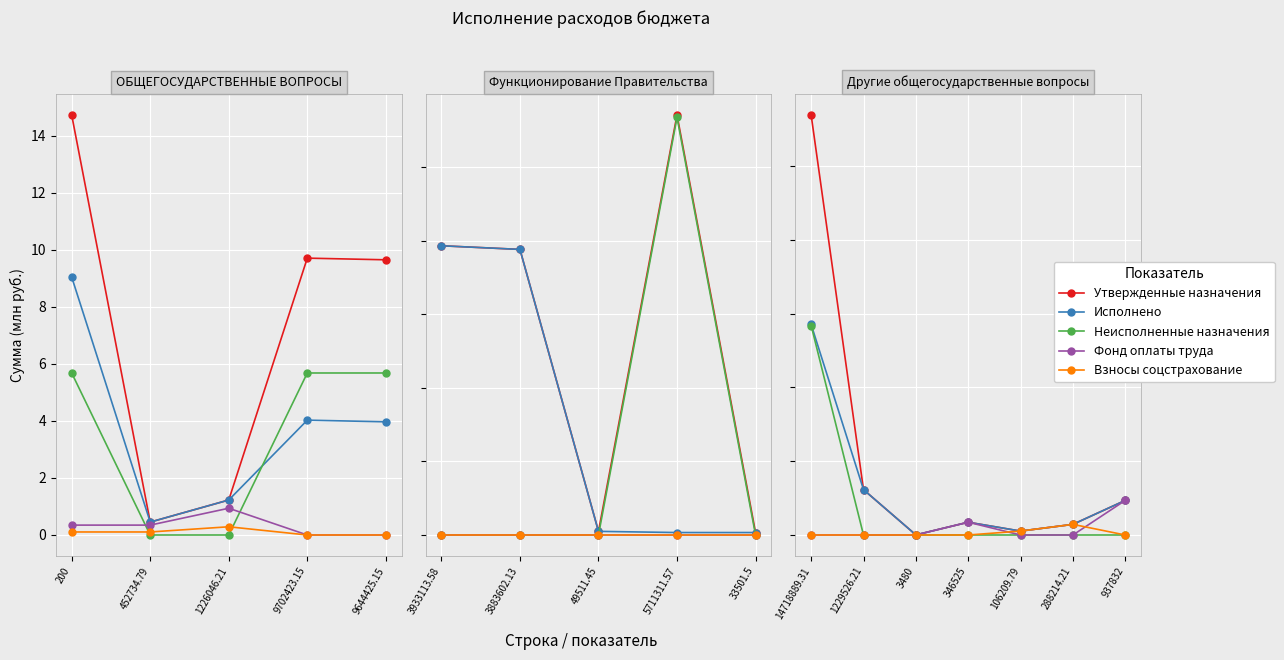

How many categories are shown in the chart?

7